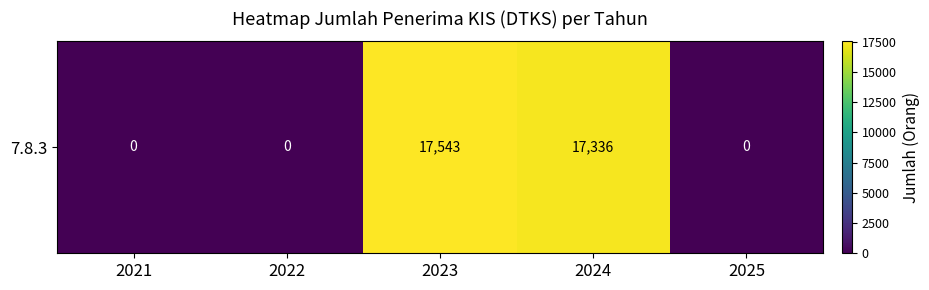

Which has a higher value, 2025 or 2024?

2024